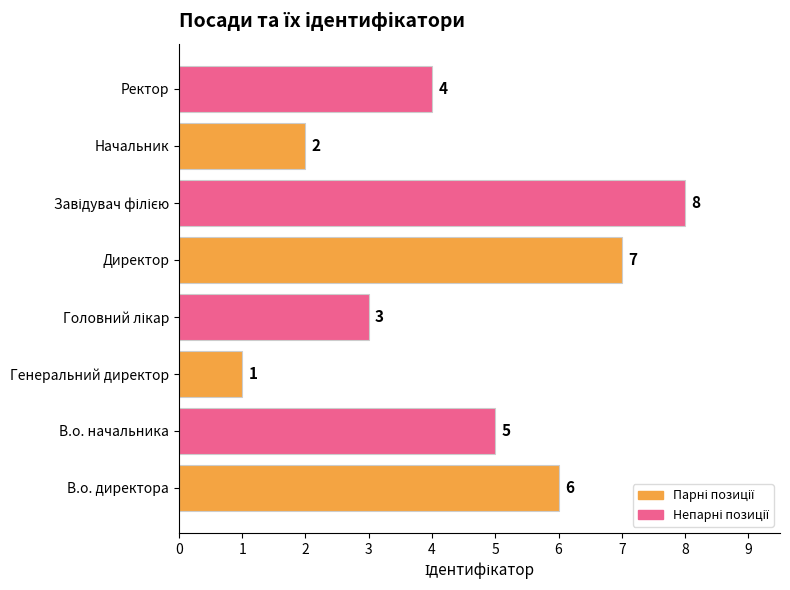

Approximately how many times larger is the value at Директор compared to Начальник?

3.5